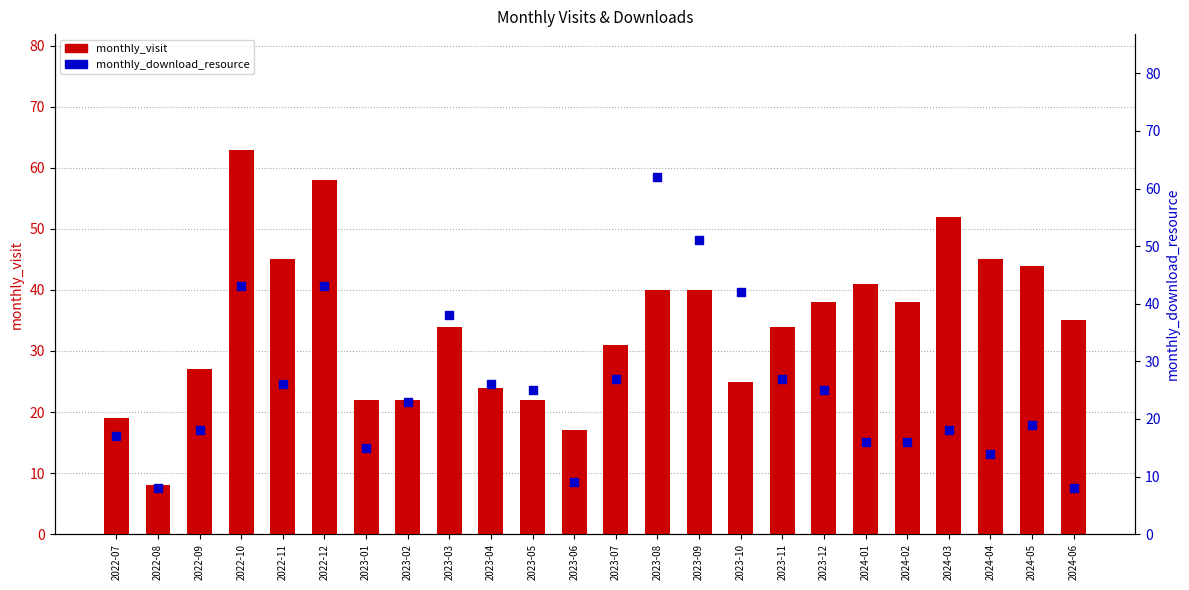

Which series reaches the minimum Y coordinate?

monthly_visit